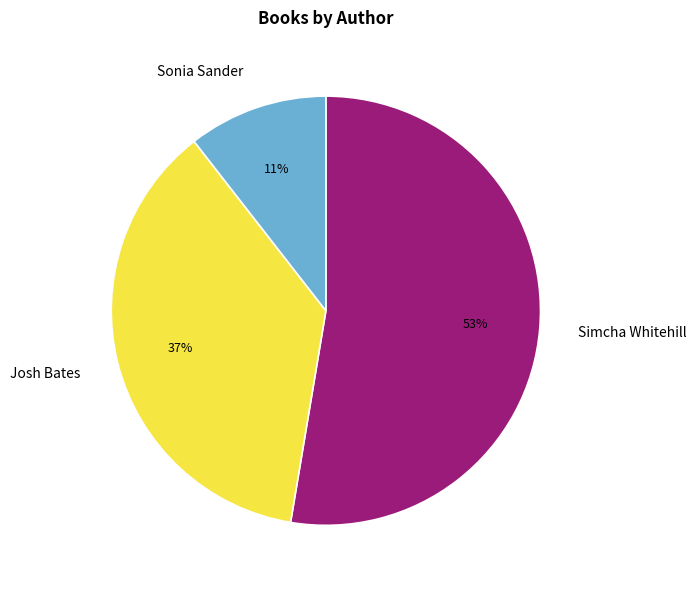

What percentage is the Josh Bates slice, to the nearest percent?

37%